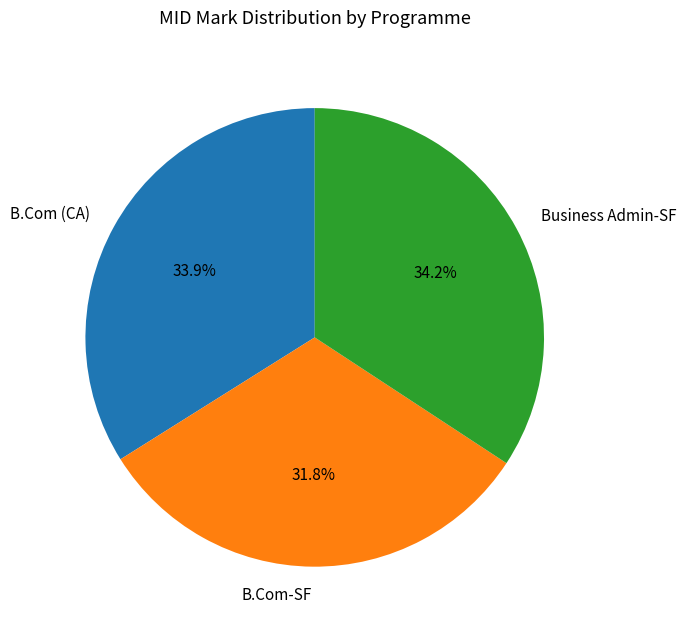

What is the smallest slice in the pie chart?

B.Com-SF